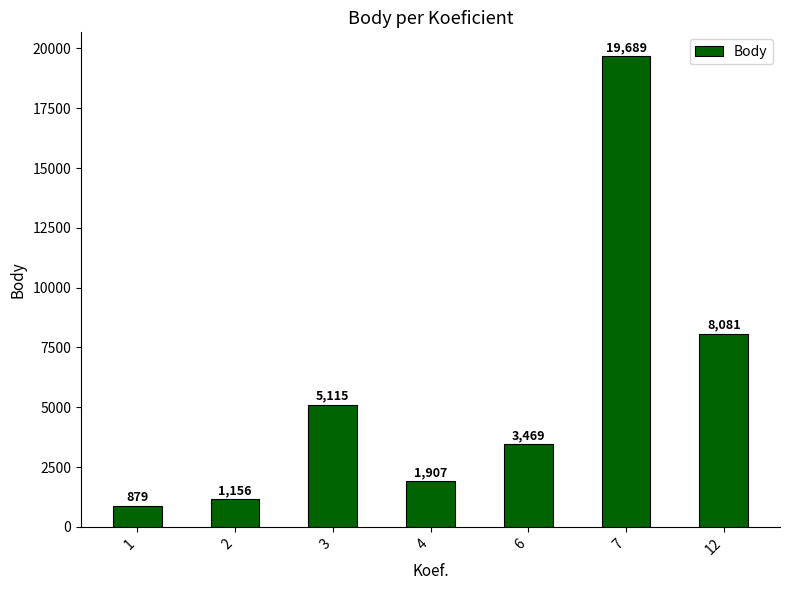

Rank the categories by value from highest to lowest.

7, 12, 3, 6, 4, 2, 1